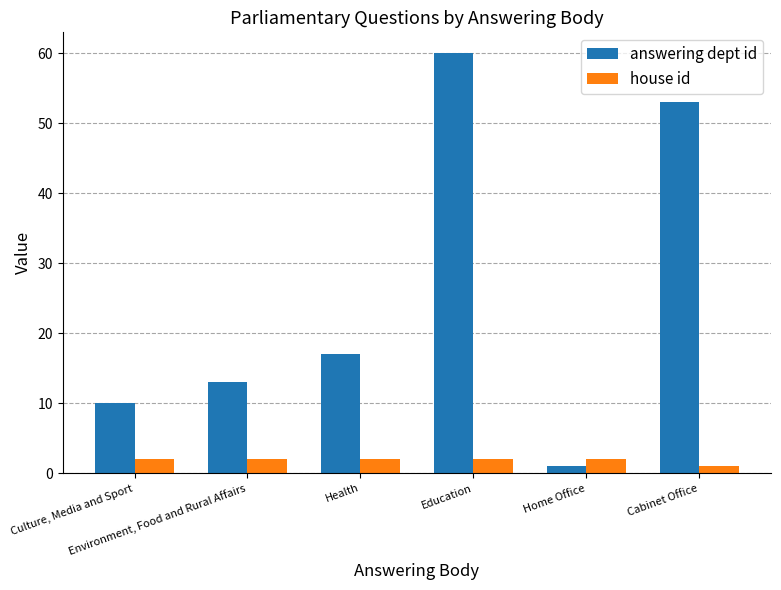

Are the bars grouped side by side (vs. stacked)?

Yes